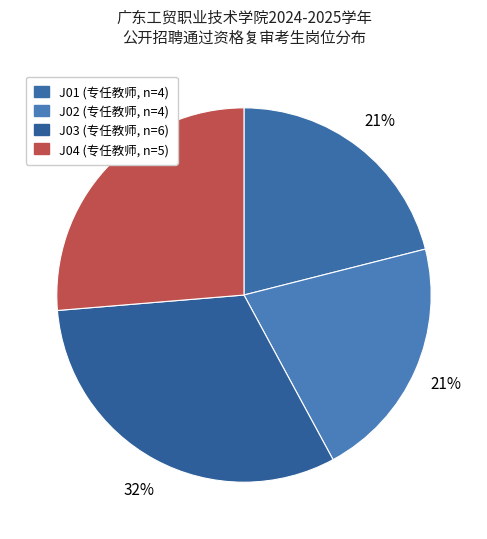

To the nearest percent, what portion does J03 represent?

32%